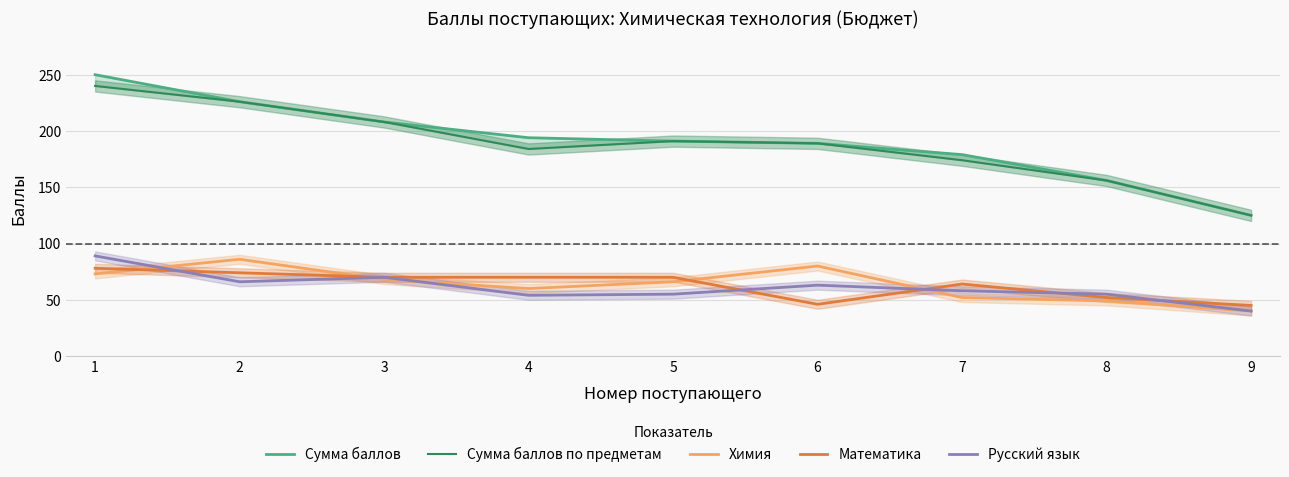

At which category is the sum across all series the highest?

1